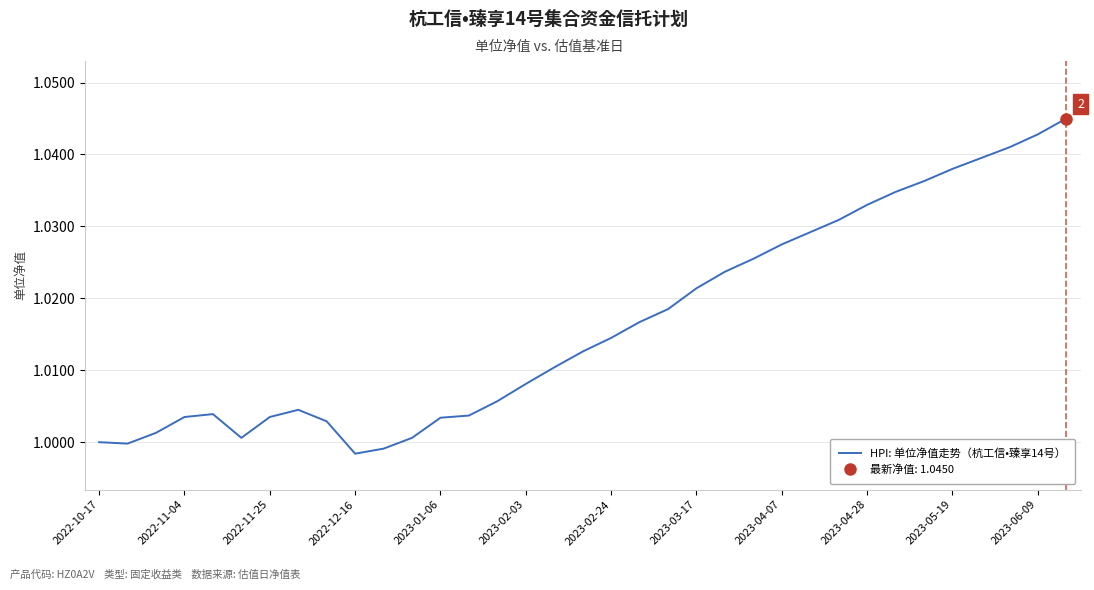

Does the chart display data point markers on the line(s)?

No